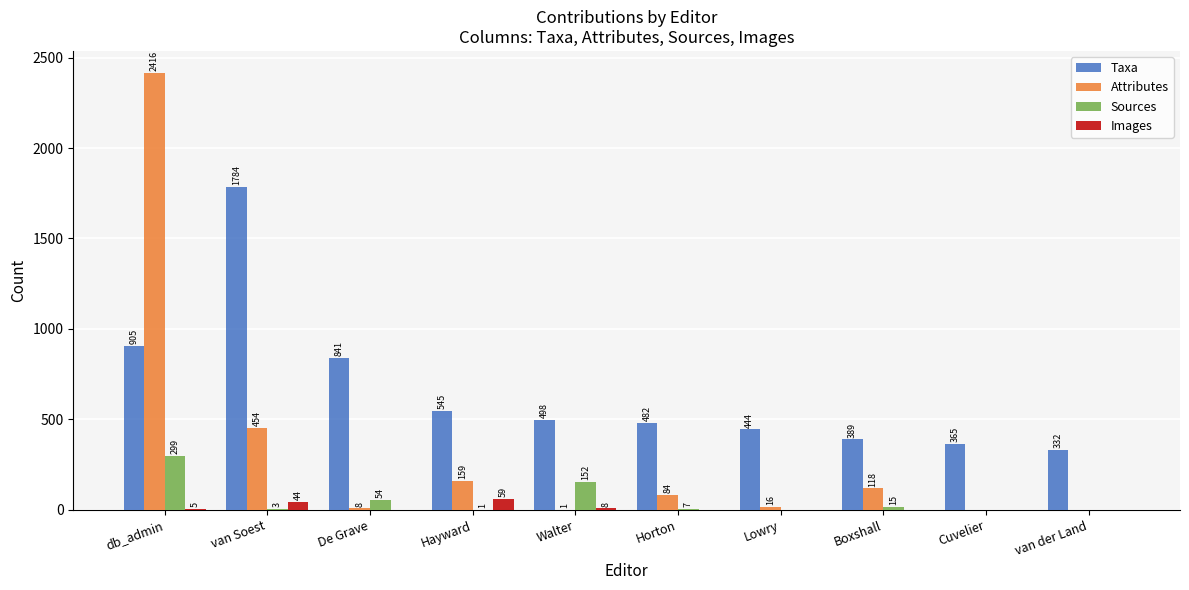

What is the difference between the Attributes values at Cuvelier and db_admin?

2416